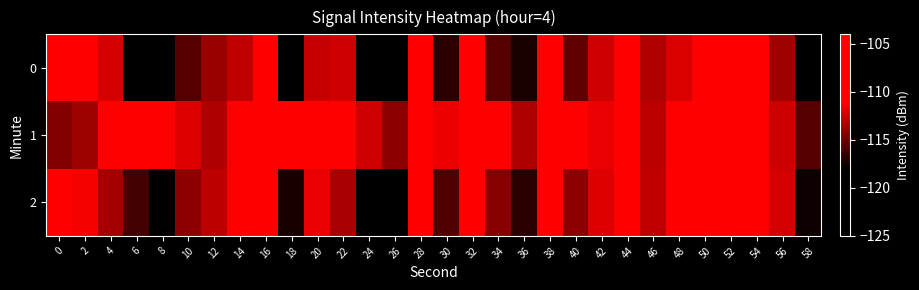

Reading left to right, list all the values displayed in this chart.

0: 0=-109.5	2=-110.1	4=-112.1	6=-118.4	8=-123.2	10=-115.7	12=-113.8	14=-112.7	16=-110.0	18=-118.3	20=-112.6	22=-112.3	24=-119.3	26=-120.1	28=-108.1	30=-116.8	32=-110.2	34=-115.7	36=-117.3	38=-108.0	40=-115.4	42=-112.3	44=-110.9	46=-113.2	48=-112.0	50=-109.8	52=-109.1	54=-106.1	56=-113.6	58=-118.1
1: 0=-114.4	2=-113.6	4=-108.7	6=-105.5	8=-109.7	10=-111.9	12=-113.2	14=-109.2	16=-108.4	18=-108.4	20=-107.5	22=-110.2	24=-112.3	26=-114.1	28=-109.8	30=-111.5	32=-108.9	34=-110.7	36=-113.2	38=-106.8	40=-109.4	42=-111.6	44=-108.1	46=-112.9	48=-110.3	50=-107.6	52=-109.2	54=-105.9	56=-112.4	58=-115.7
2: 0=-108.6	2=-111.3	4=-113.5	6=-116.2	8=-119.4	10=-114.1	12=-112.8	14=-110.5	16=-108.9	18=-117.3	20=-111.6	22=-113.4	24=-120.1	26=-118.7	28=-107.2	30=-115.8	32=-109.7	34=-114.3	36=-116.8	38=-106.5	40=-114.1	42=-111.9	44=-109.6	46=-112.7	48=-110.8	50=-108.4	52=-107.9	54=-104.8	56=-112.2	58=-117.6